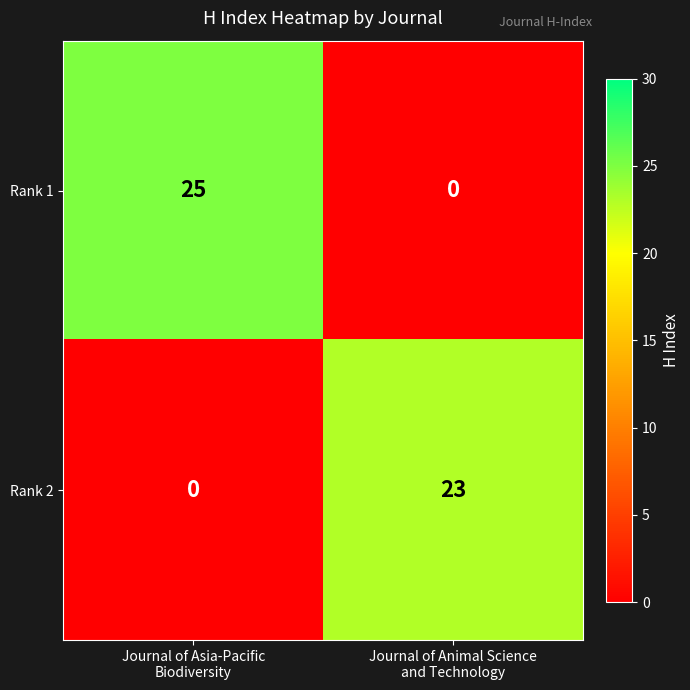

How many values in the Rank 2 series are below 23?

1